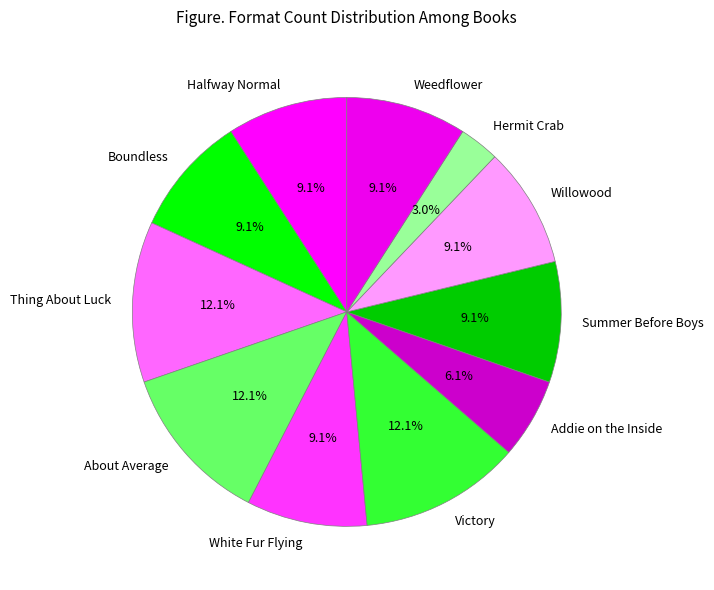

What percentage is the Hermit Crab slice, to the nearest percent?

3%